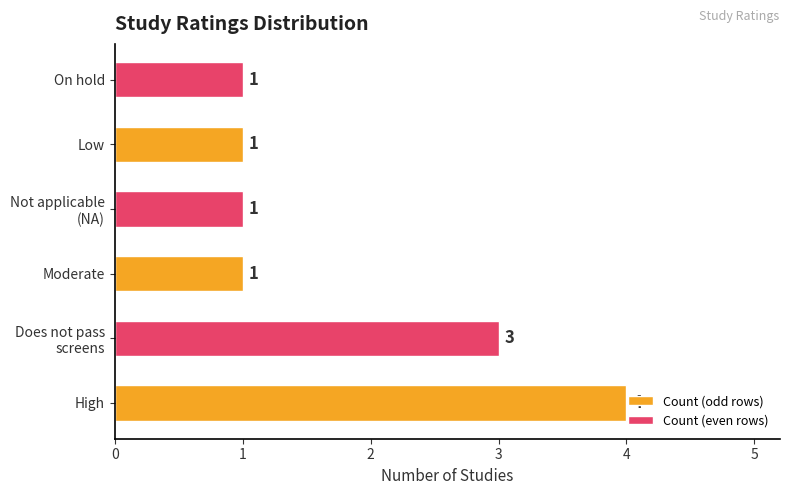

What is the greatest value displayed?

4